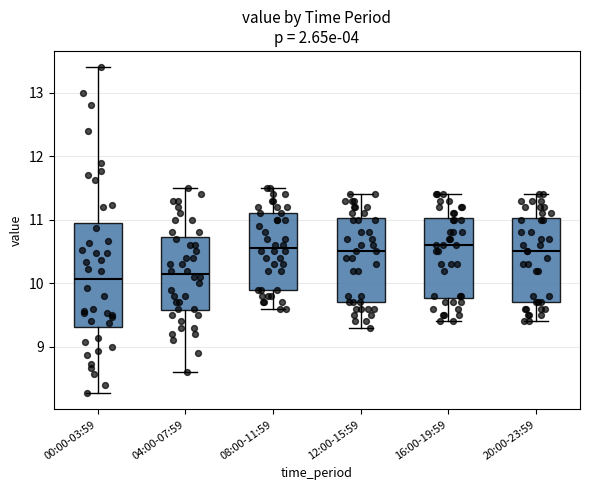

Reading left to right, transcribe this box plot: for each box, give where its median line is, the range the box spans, and where its two whiskers end, as read against the y-axis. The values are not printed on the chart, so give them approximately, as read against the axis.

00:00-03:59: median 10.1, box 9.3 to 11.0, whiskers 8.3 to 13.4
04:00-07:59: median 10.2, box 9.6 to 10.7, whiskers 8.6 to 11.5
08:00-11:59: median 10.6, box 9.9 to 11.1, whiskers 9.6 to 11.5
12:00-15:59: median 10.5, box 9.7 to 11.0, whiskers 9.3 to 11.4
16:00-19:59: median 10.6, box 9.8 to 11.0, whiskers 9.4 to 11.4
20:00-23:59: median 10.5, box 9.7 to 11.0, whiskers 9.4 to 11.4